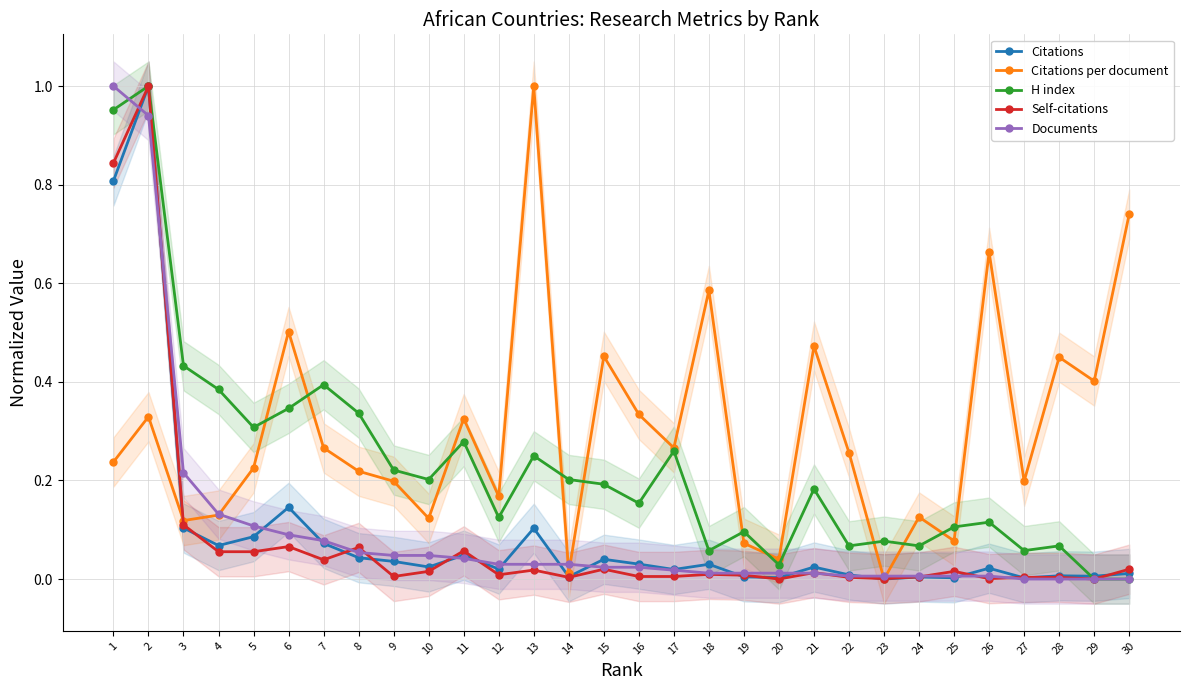

What is the value of the Citations per document point at the 1st from the left?

0.2